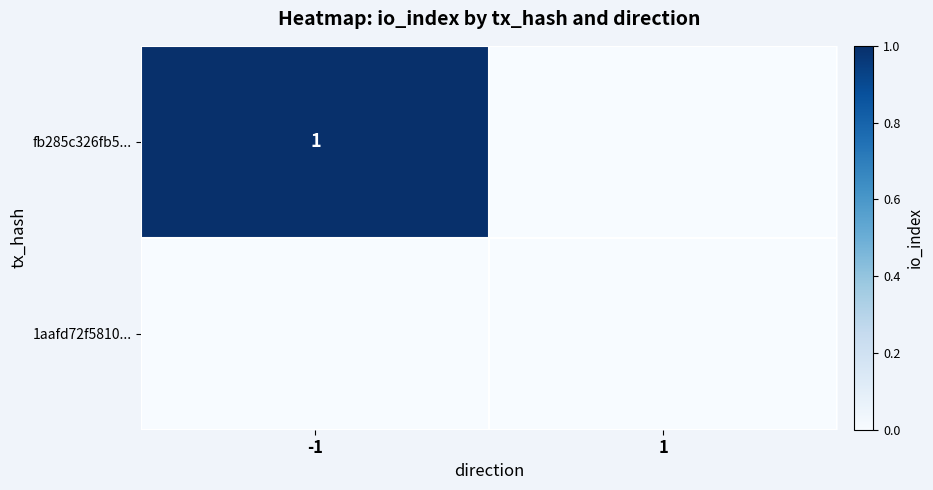

True or false: fb285c326fb5... has a value of 0 at -1.

False